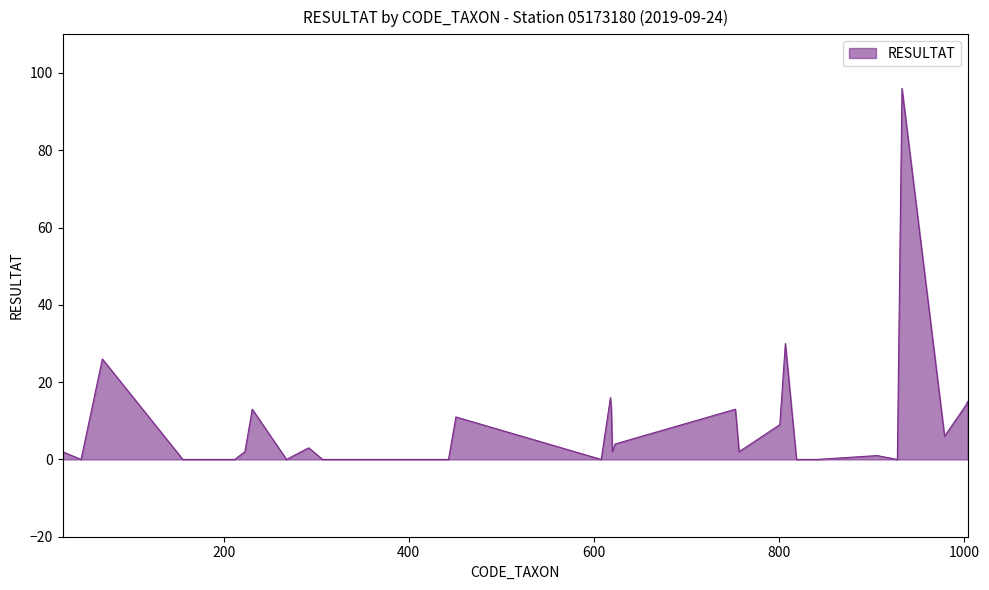

What is the maximum value shown in the chart?

96